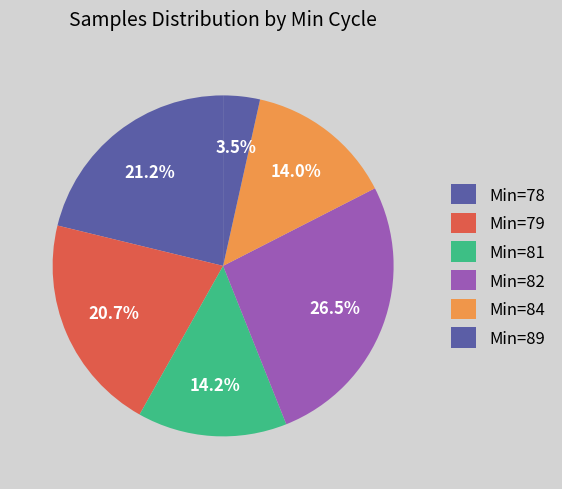

Does any single category account for the majority?

No